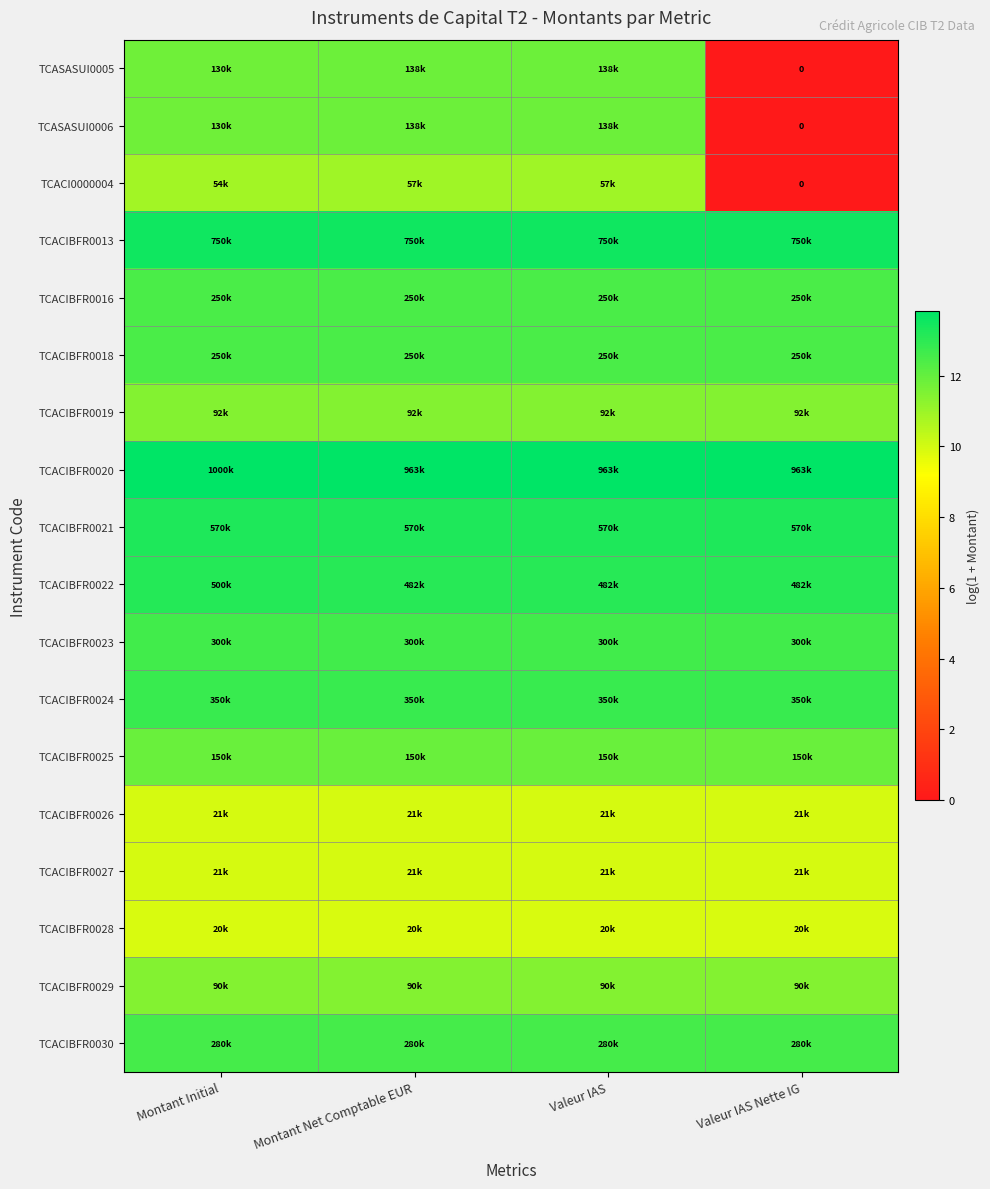

Between Montant Initial and Valeur IAS, which is larger?

Valeur IAS